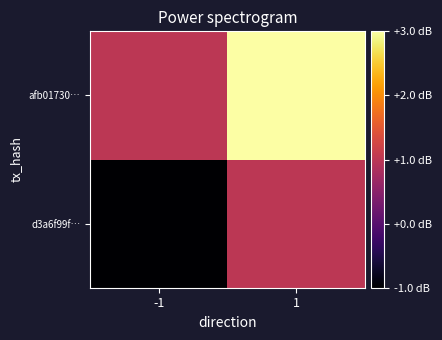

Reading left to right, what are all the values shown in this chart?

d3a6f99f…: -1=-1	1=1
afb01730…: -1=1	1=3